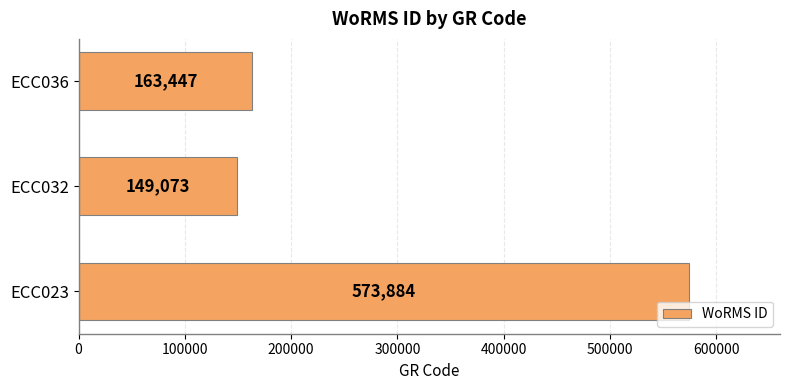

Reading bottom to top, extract all data points from this chart.

ECC023=573884	ECC032=149073	ECC036=163447